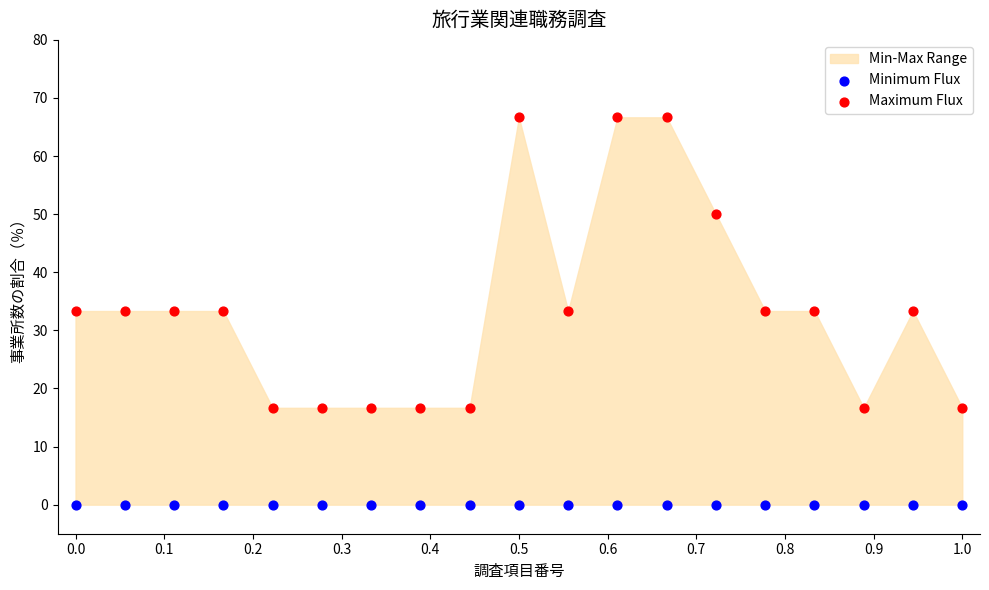

Which series contains the lowest Y value?

Minimum Flux